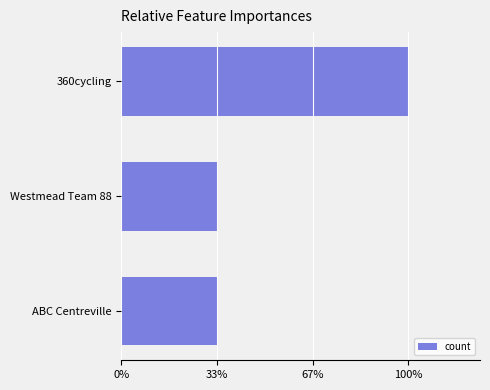

Does the chart contain any negative values?

No